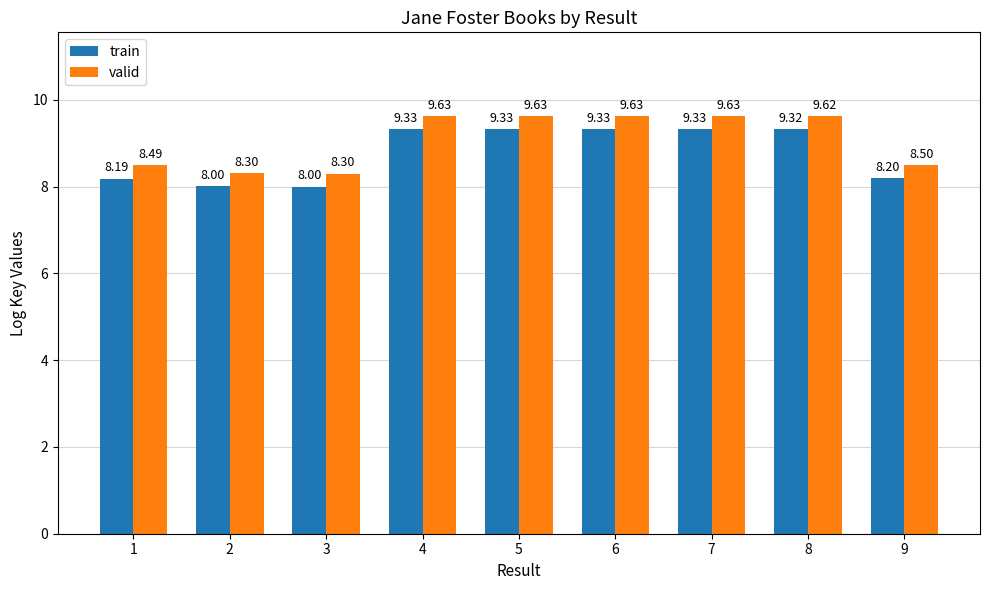

Reading right to left, list all the values displayed in this chart.

train: 9=8.2	8=9.3	7=9.3	6=9.3	5=9.3	4=9.3	3=8.0	2=8.0	1=8.2
valid: 9=8.5	8=9.6	7=9.6	6=9.6	5=9.6	4=9.6	3=8.3	2=8.3	1=8.5